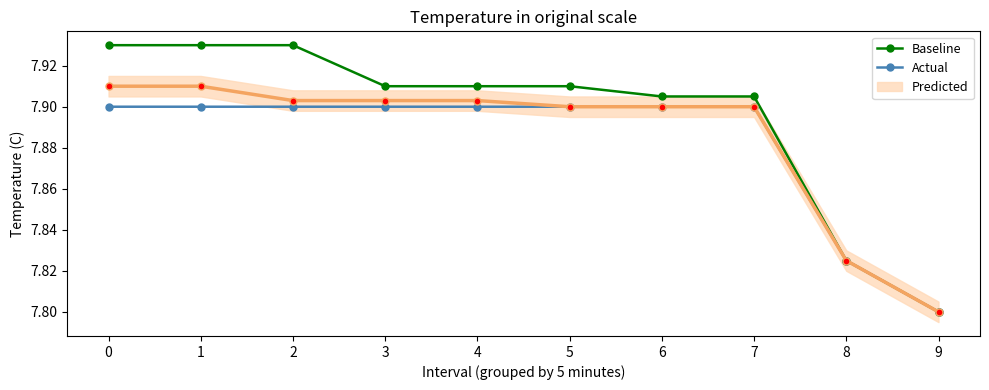

The Actual series shows 7.9 at 4. True or false?

True